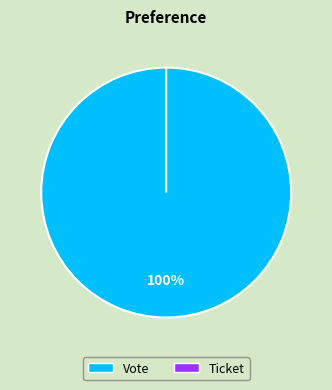

Combined, what portion of the pie is Ticket and Vote?

100.0%